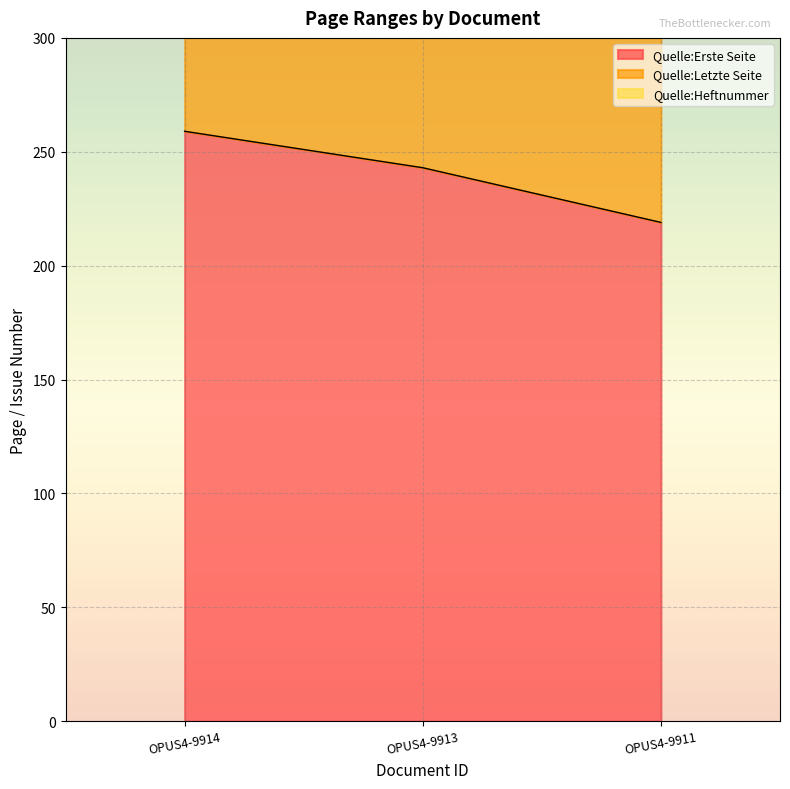

What value does the Quelle:Letzte Seite series have at OPUS4-9914?

528